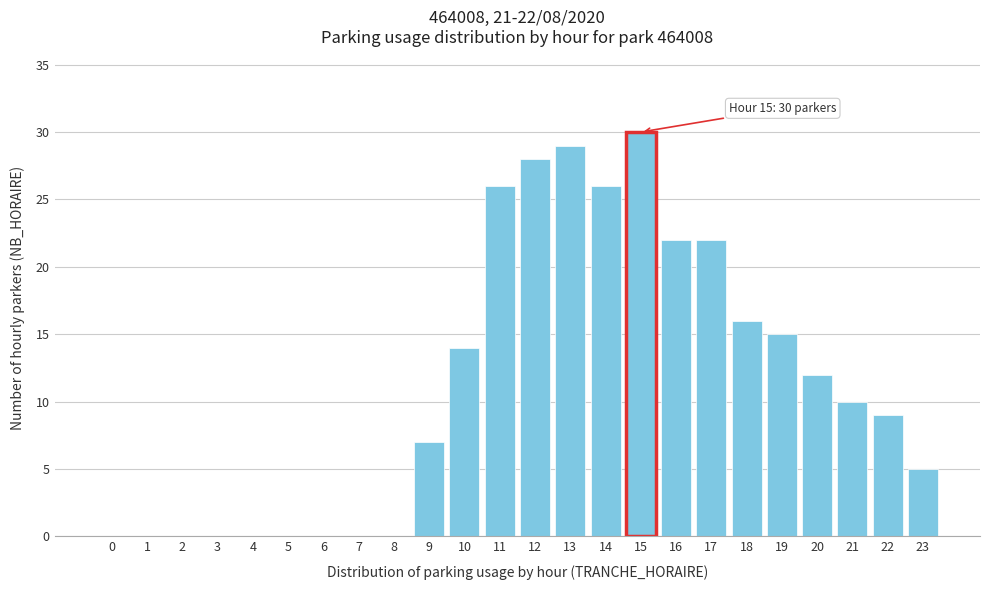

Reading left to right, extract all data points from this chart.

0=0	1=0	2=0	3=0	4=0	5=0	6=0	7=0	8=0	9=7	10=14	11=26	12=28	13=29	14=26	15=30	16=22	17=22	18=16	19=15	20=12	21=10	22=9	23=5